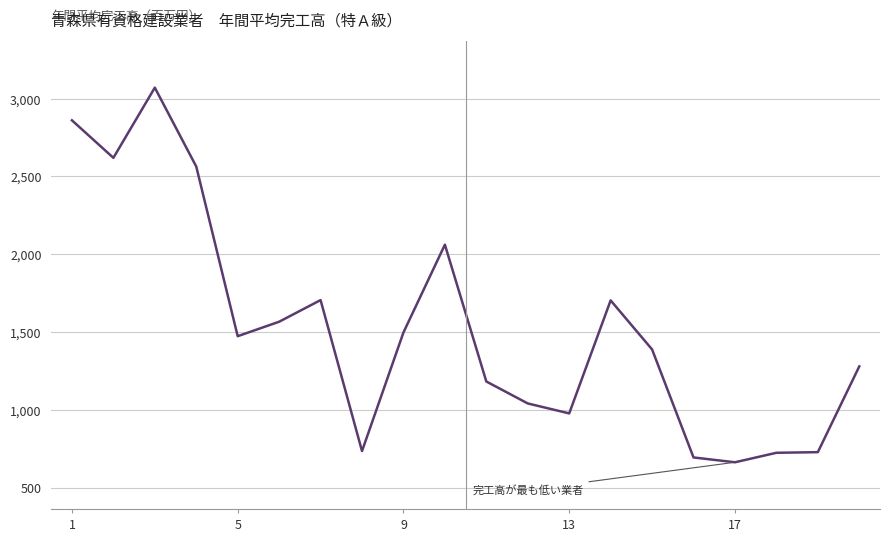

What is the greatest value displayed?

3070